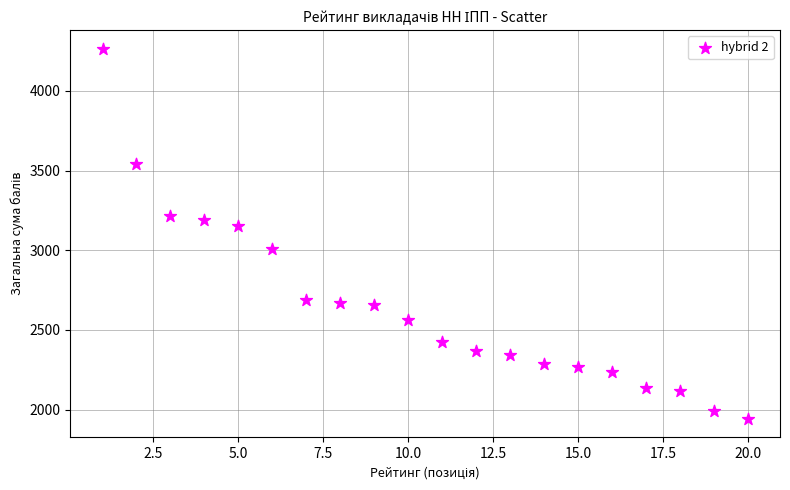

What is the range of Y values (max minus min)?

2321.5